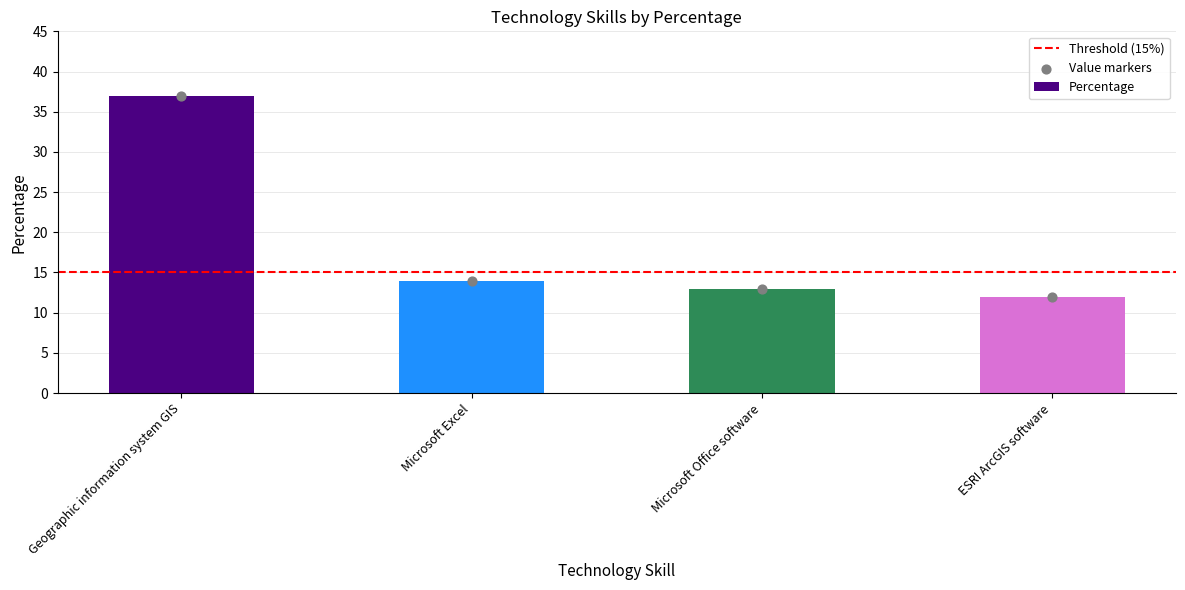

What is the ratio of the value at Microsoft Excel to the value at ESRI ArcGIS software?

1.2